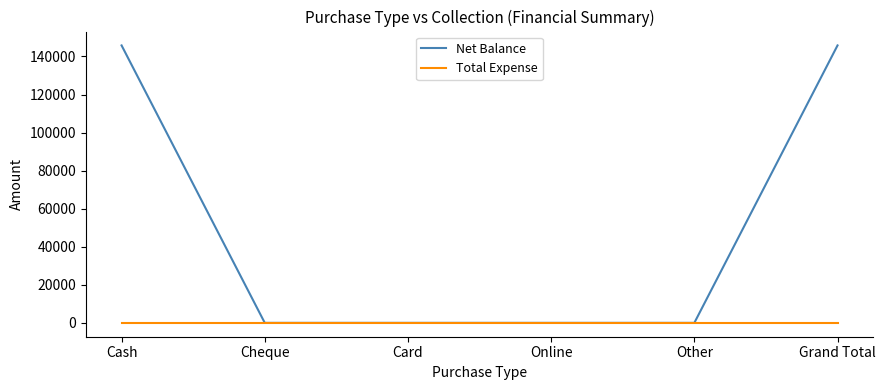

The Net Balance series shows -59476 at Cheque. True or false?

False